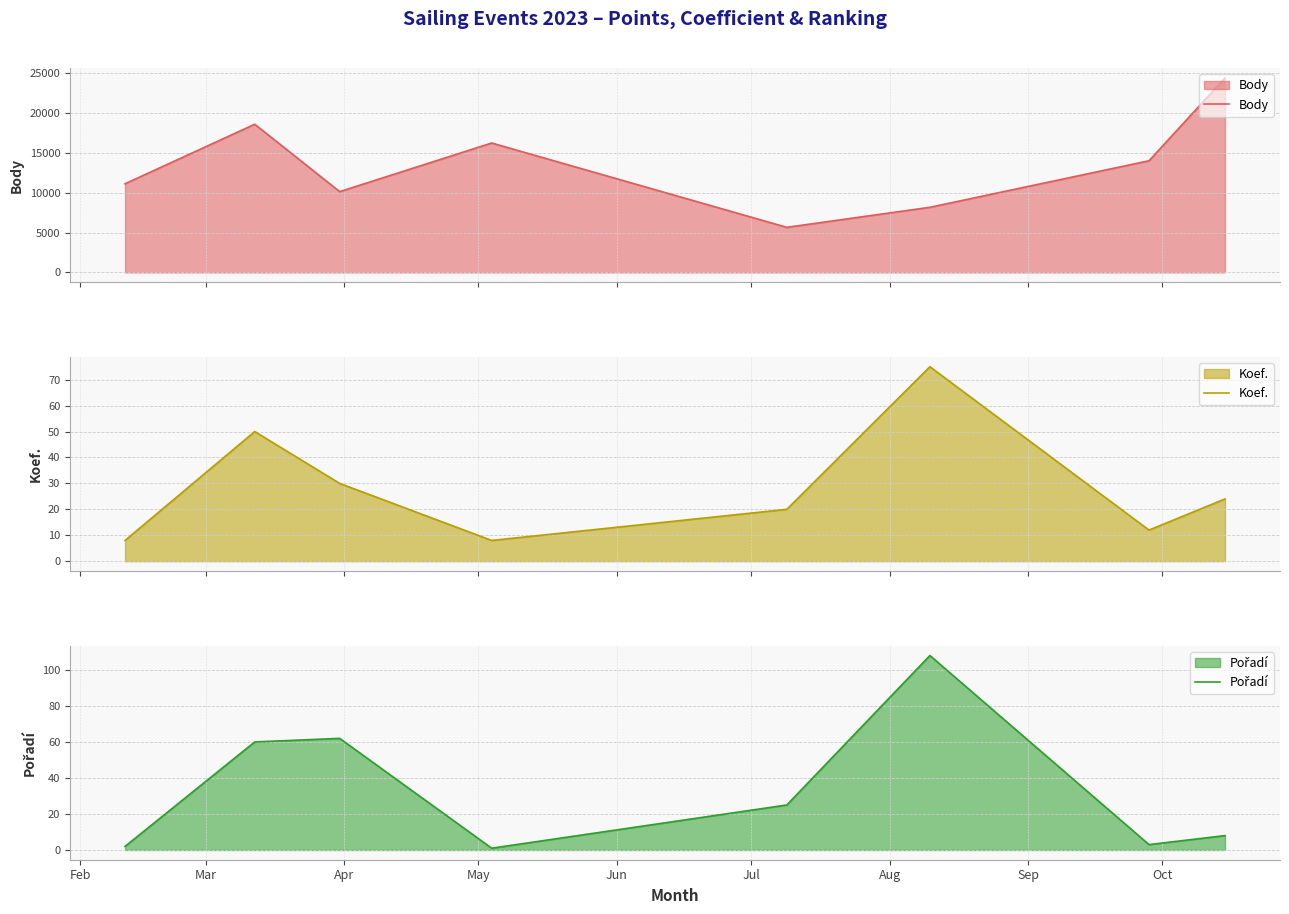

True or false: Pořadí and Body intersect in this chart.

False